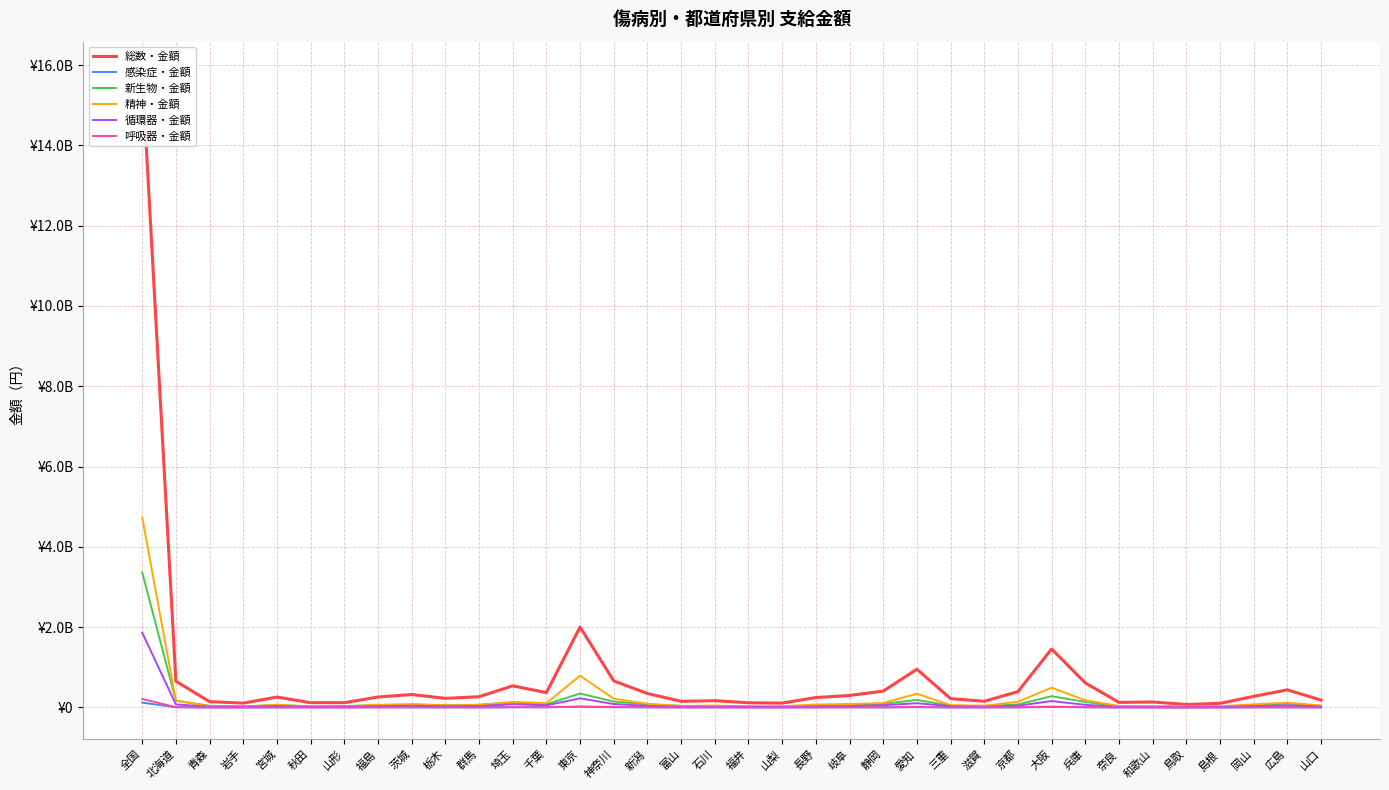

Reading right to left, extract all data points from this chart.

総数・金額: 183984839	438777952	276695018	103023877	74428947	136725590	126702176	612187385	1454908694	394765575	154386927	220529096	951921732	407008527	298896226	247333975	109375479	117249197	169351838	153337807	348107256	660840738	2003079673	369699750	538744286	268188596	226575415	322299240	260422721	119041475	119710030	258824213	108829532	143889825	654782133	15792123470
感染症・金額: 445949	3572777	1207545	1148556	629297	698469	929924	4323828	11111199	1980924	2074161	1689331	6757511	3131989	3551864	1618833	623698	362720	846188	1438043	1913720	4359075	15712105	4419344	4523192	1577608	1503453	2318762	3207702	503688	1842729	1429428	702470	320080	5264616	121210885
新生物・金額: 38566341	99583514	54217439	22599810	17463444	28398286	25902316	138738117	281009304	75385231	30839203	45821896	187786389	90315640	72075310	55669761	23400655	28194535	37201232	41435803	78360815	146311044	347934820	77617224	120268623	68060150	57311183	75494417	60604748	35288572	30201741	60580622	26576733	43457777	166653923	3362776776
精神・金額: 49098803	118338091	78763180	28265658	21617856	38533925	37004659	179190997	493811266	141883887	44109783	58051310	342772448	111223468	83426985	74555170	30286126	27197578	48989931	35453709	92070130	217887173	790639686	107888181	140506384	62148907	54261799	76525209	66313225	24494552	23422359	66737128	23686516	29549560	171492904	4733848402
循環器・金額: 22821796	53112318	33654415	11872631	6925225	9331927	13390042	66059581	159683945	44945785	14792521	30730344	106055513	56045732	33892546	23659085	12626992	16172753	17224763	17157099	40412768	85628183	228480090	52343556	78789300	34234096	29422014	43495201	30935055	14510942	13710738	34180585	16792269	17869877	75655378	1863927187
呼吸器・金額: 3538586	3663647	5077977	715310	708196	2626720	2377103	6614073	23206019	5293983	1526866	1905275	12017795	4137652	3941612	3256258	1295769	766258	3159665	2092674	7000258	11948687	26088871	4957315	8486942	2820581	2240625	5731442	4176873	1283550	1118233	2726539	578678	1660424	7929327	212265729